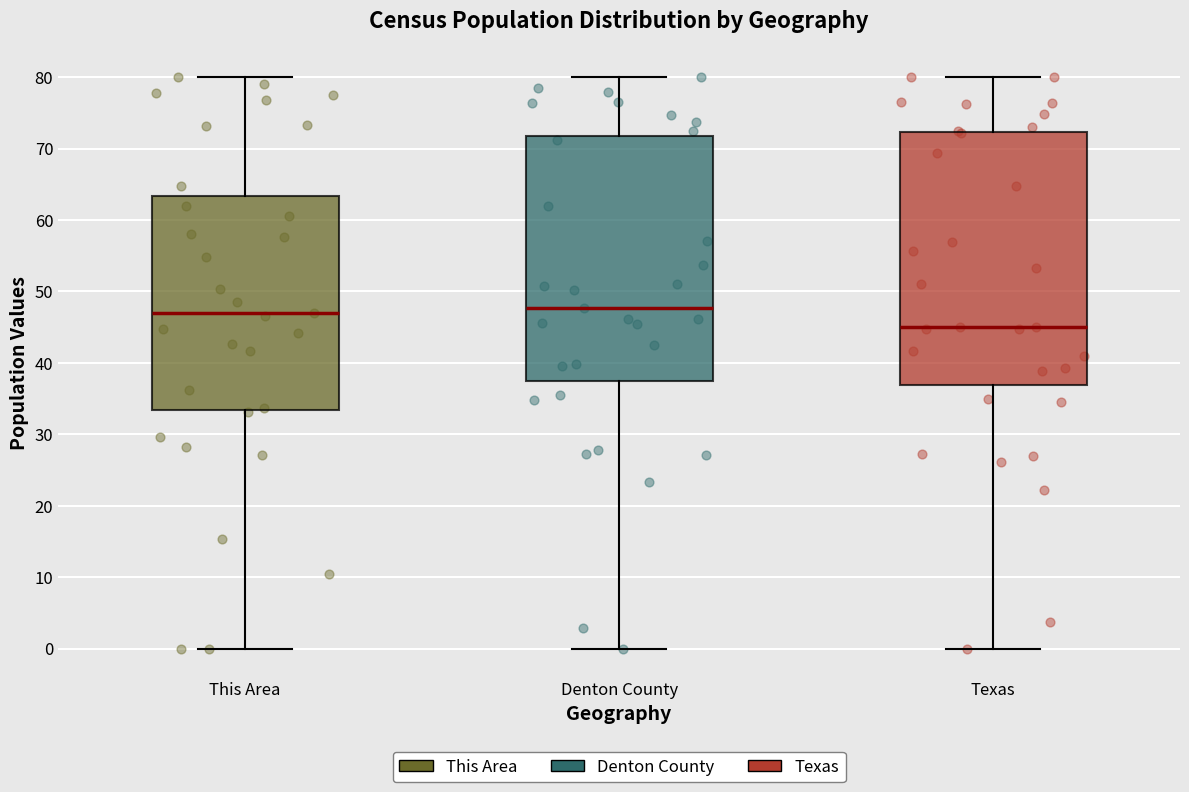

Reading left to right, transcribe this box plot: for each box, give where its median line is, the range the box spans, and where its two whiskers end, as read against the y-axis. The values are not printed on the chart, so give them approximately, as read against the axis.

This Area: median 47, box 33 to 63, whiskers 0 to 80
Denton County: median 48, box 38 to 72, whiskers 0 to 80
Texas: median 45, box 37 to 72, whiskers 0 to 80